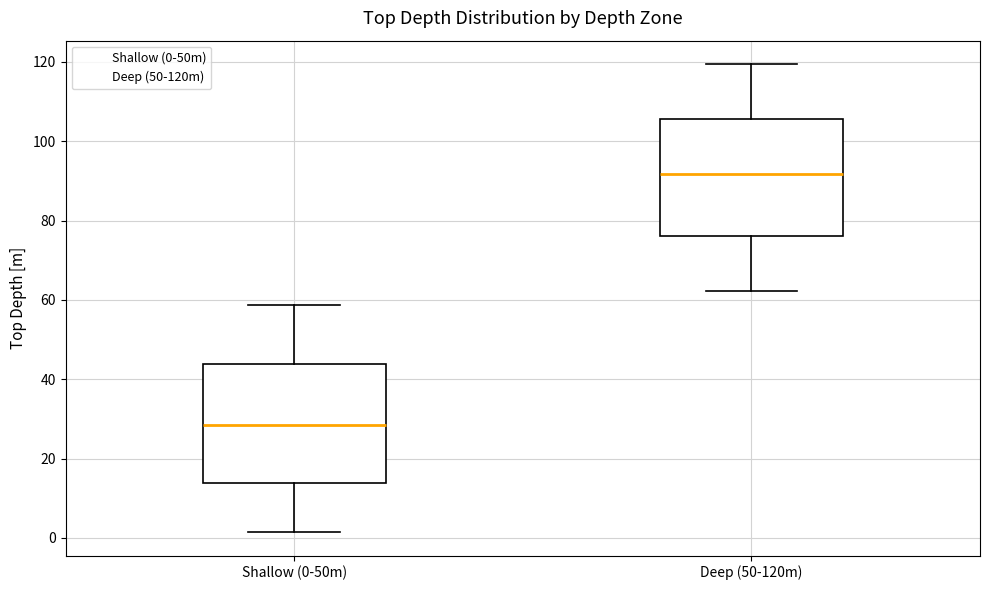

Where does the median line of the box for Shallow (0-50m) sit on the y-axis? The values are not printed on the chart, so give them approximately, as read against the axis.

28